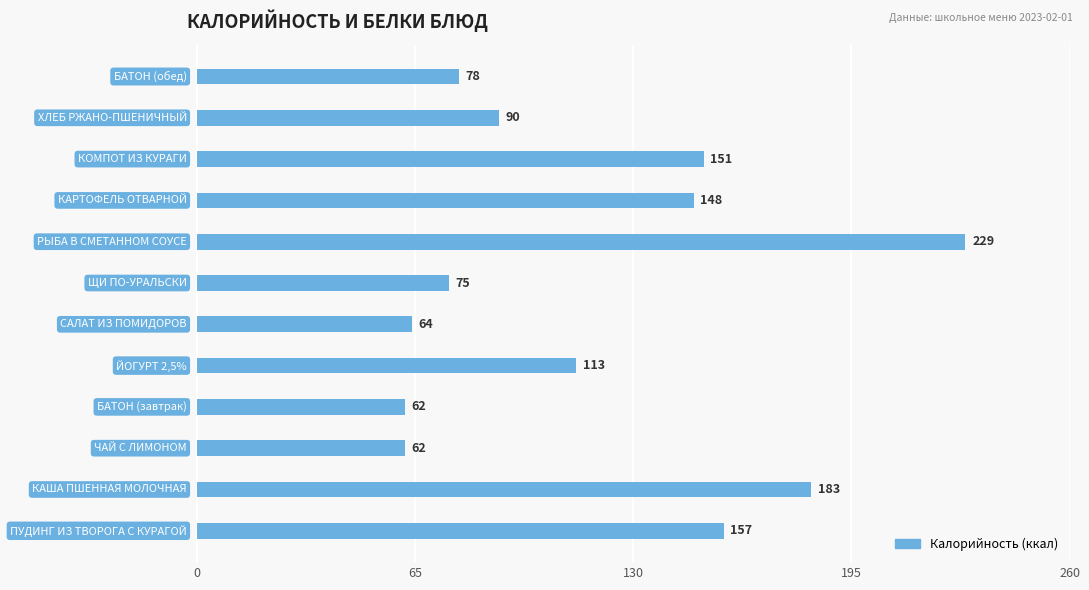

How many data points are less than 113?

6